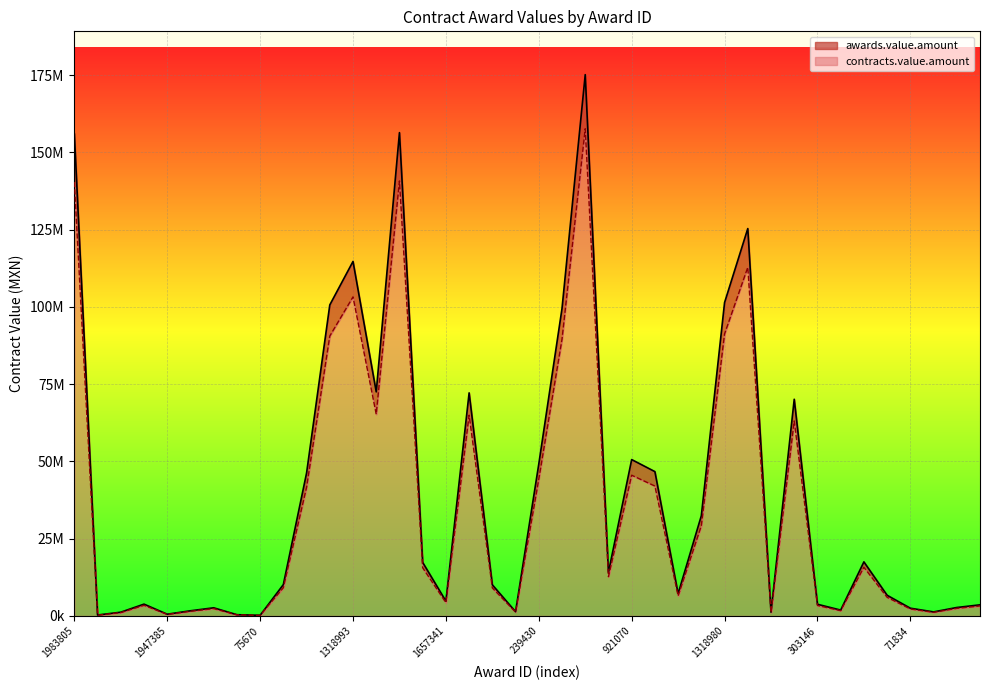

The value of contracts.value.amount at 9111 is 3284345.5. True or false?

False